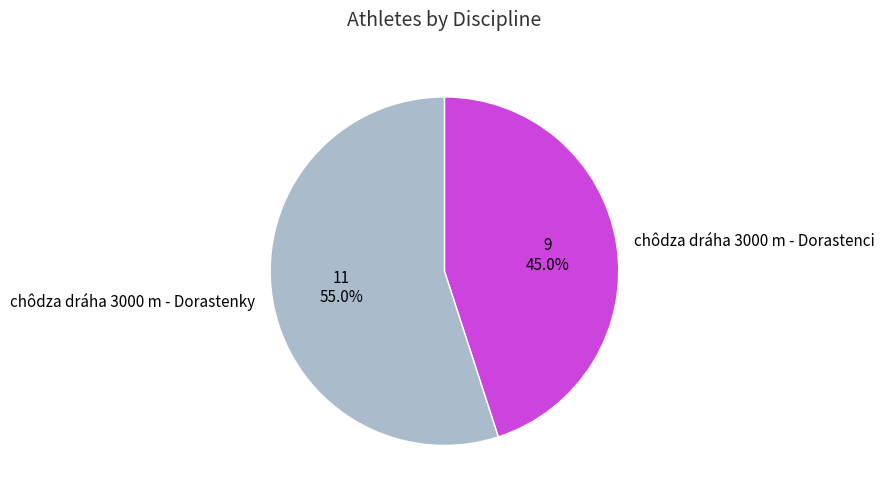

Does any single category account for the majority?

Yes